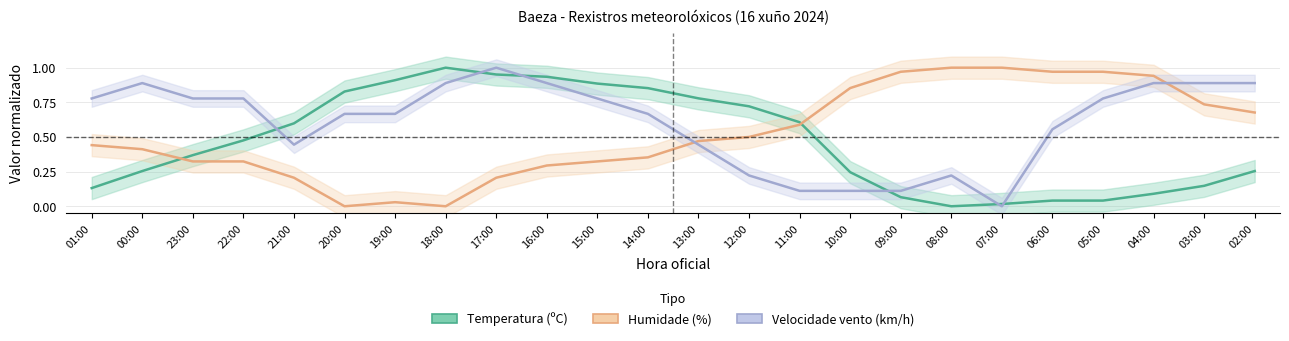

What value does the Humidade (%) series have at 22:00?

0.3